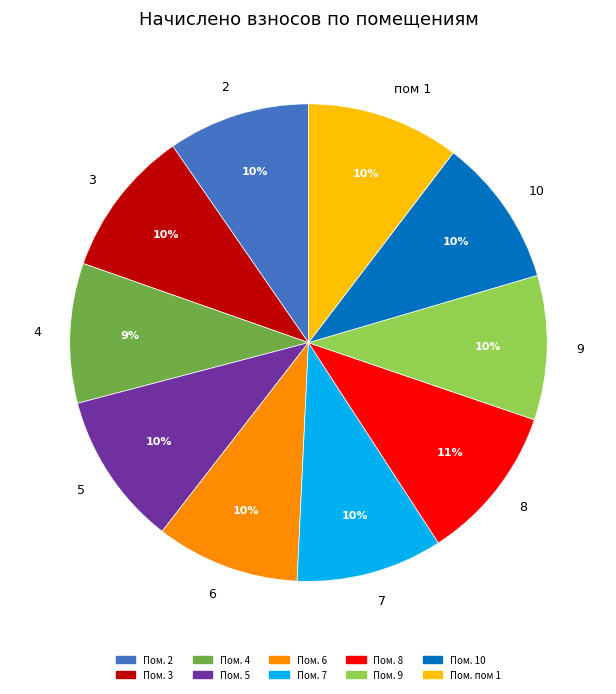

How many slices are in this pie chart?

10